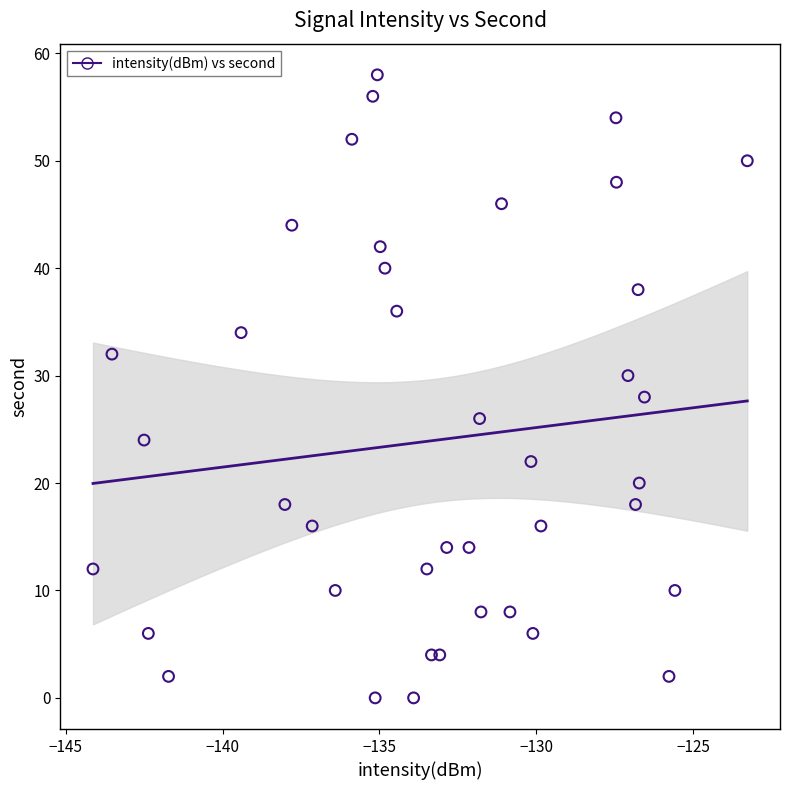

What is the range of Y values (max minus min)?

58